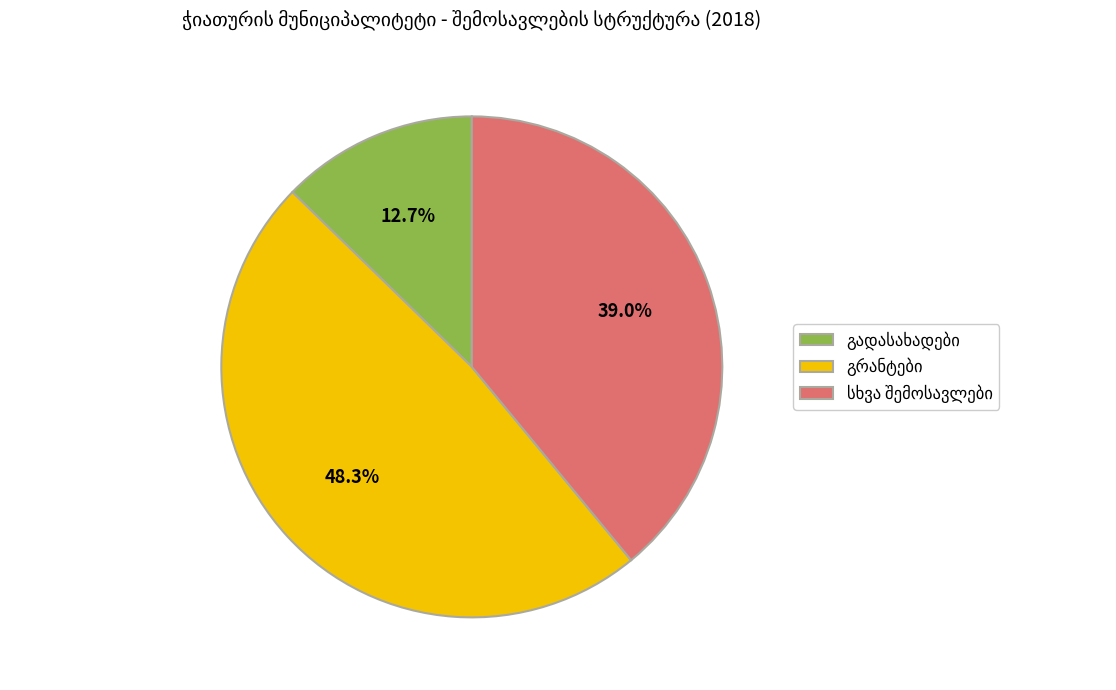

Does any single category account for the majority?

No